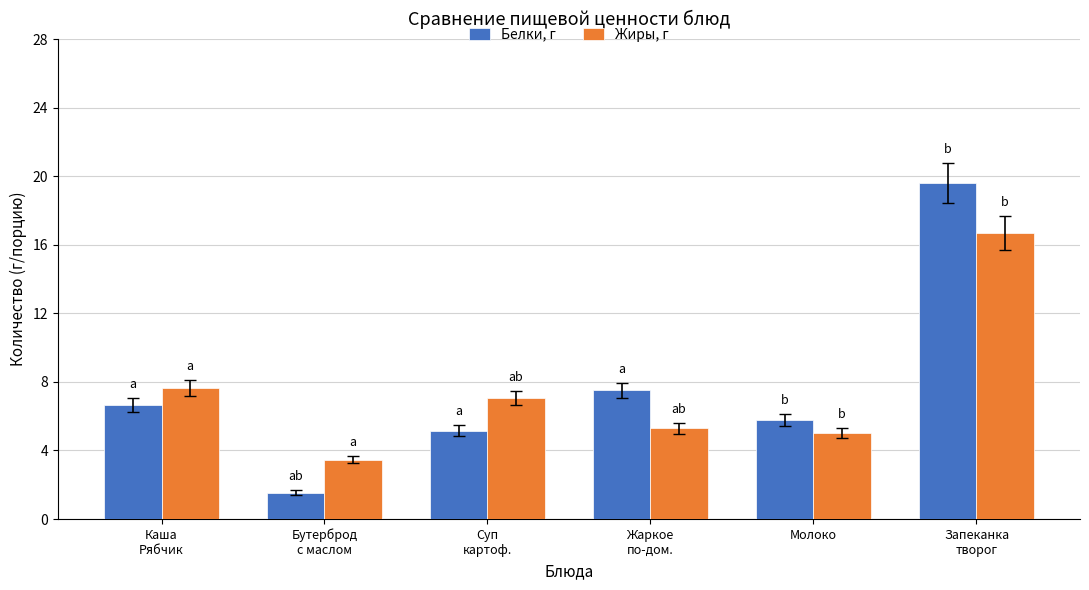

What is the total value across all series at Молоко?

10.8